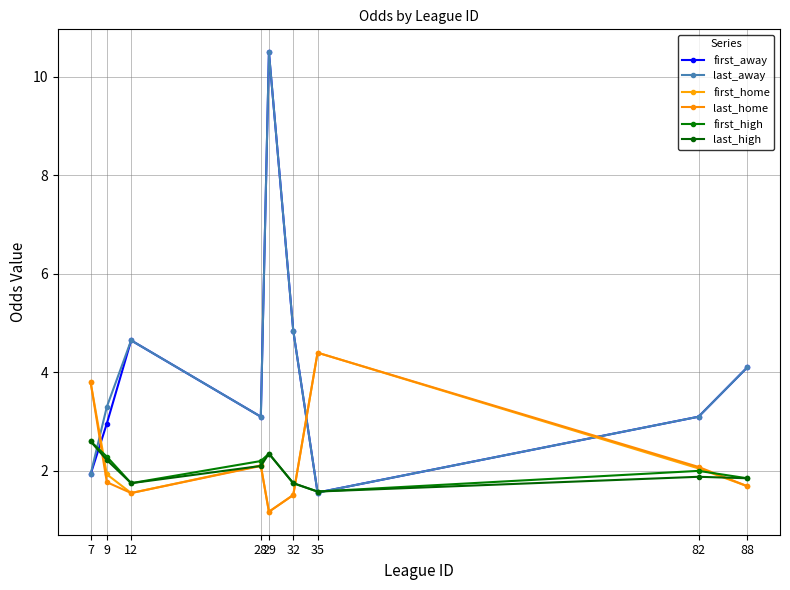

Which series has the largest range (max minus min)?

first_away